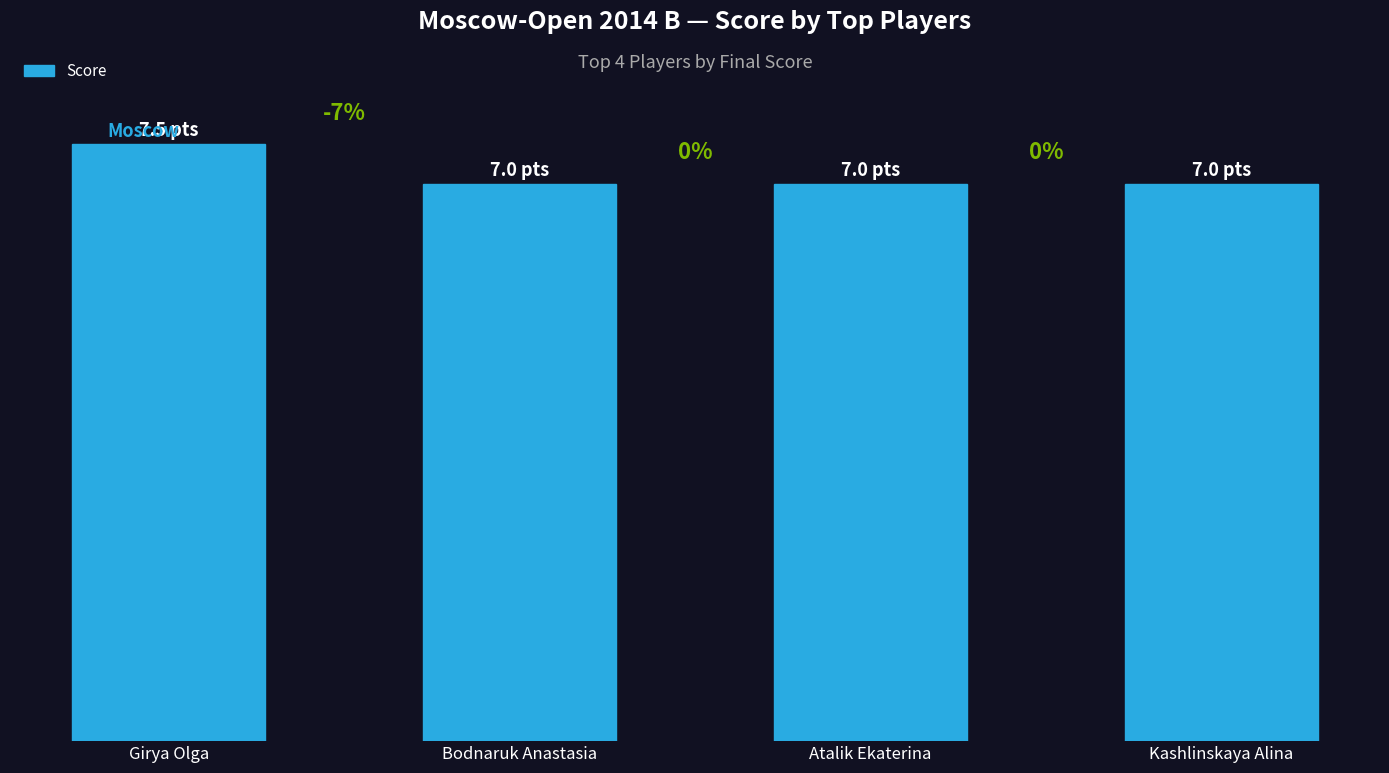

Rank the categories by value from highest to lowest.

Girya Olga, Bodnaruk Anastasia, Atalik Ekaterina, Kashlinskaya Alina